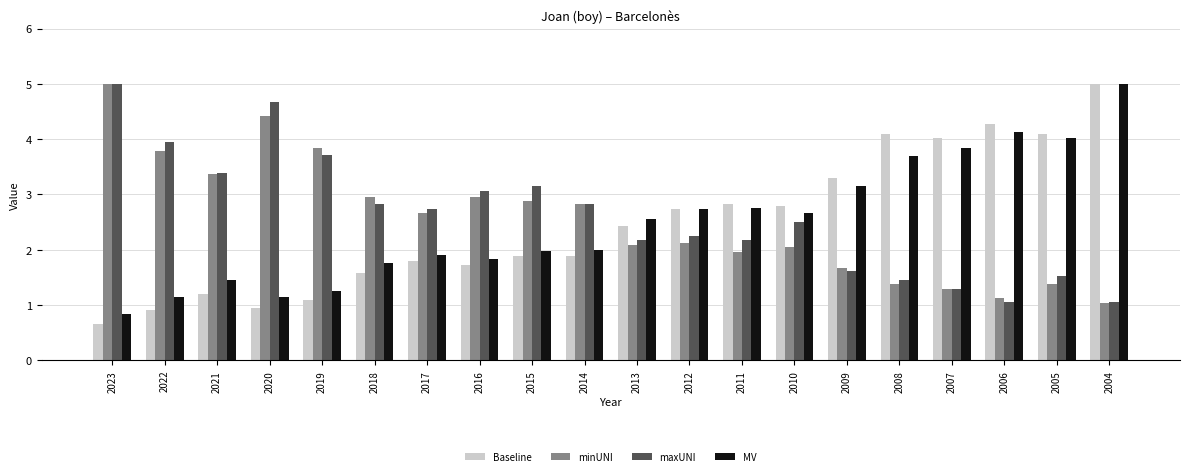

Does the chart contain stacked bars?

No